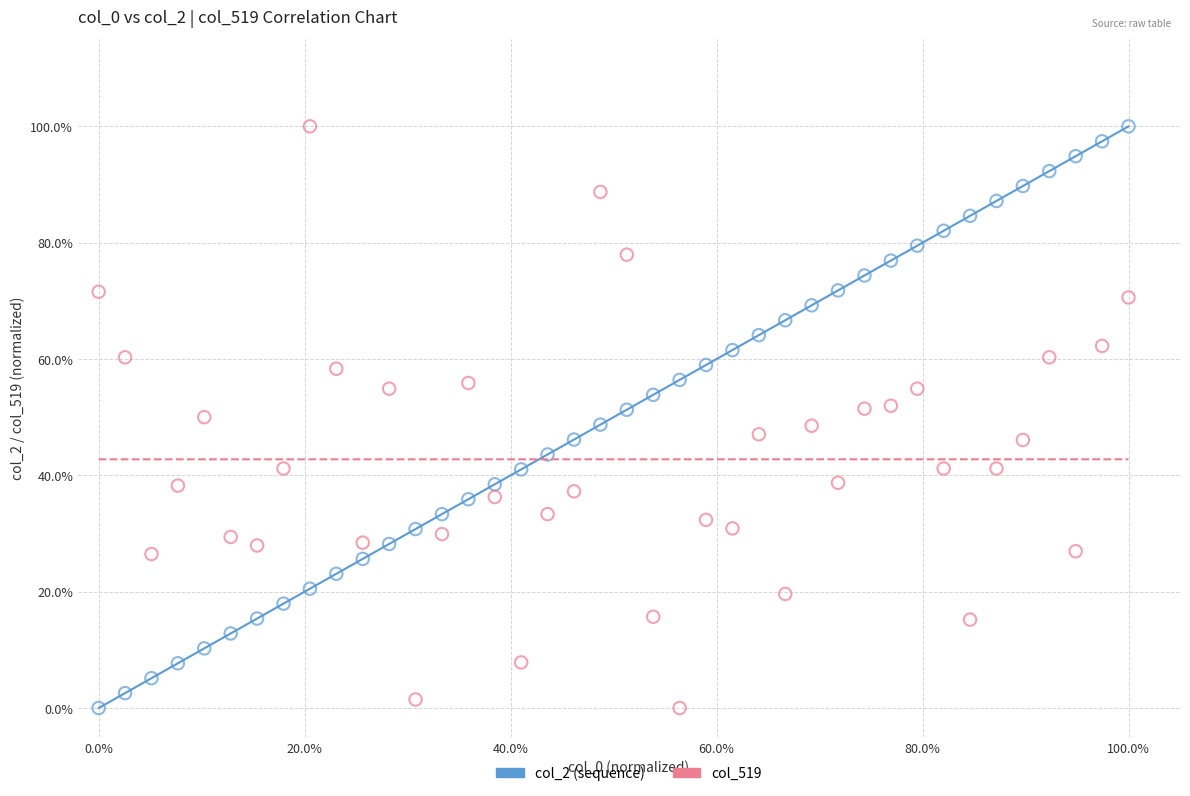

What are all the series names shown in the legend?

col_2 (sequence), col_519